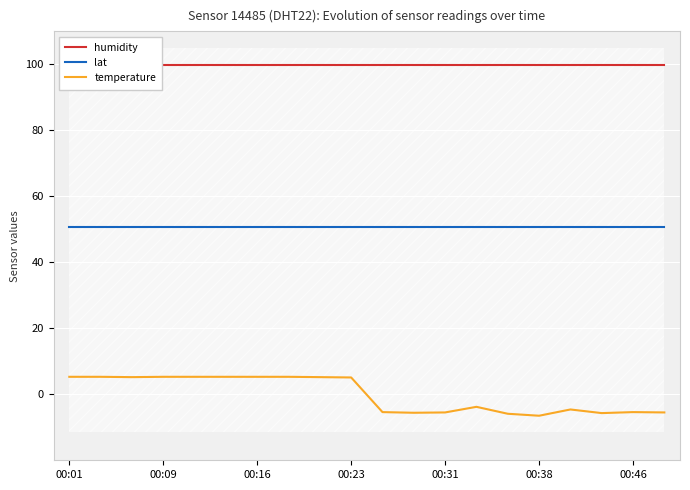

What is the lowest value of the temperature series?

-6.5